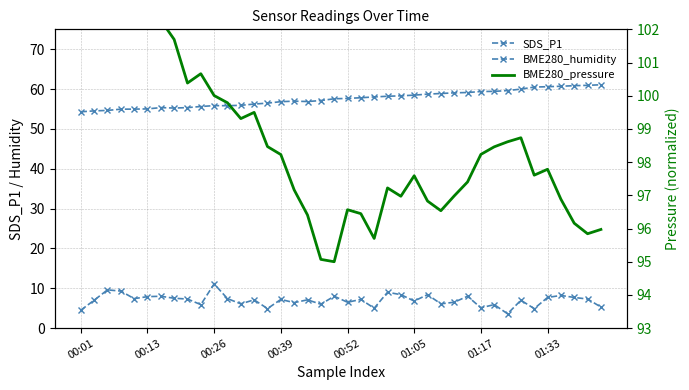

What is the value of the BME280_humidity point at the 35th from the left?

60.5